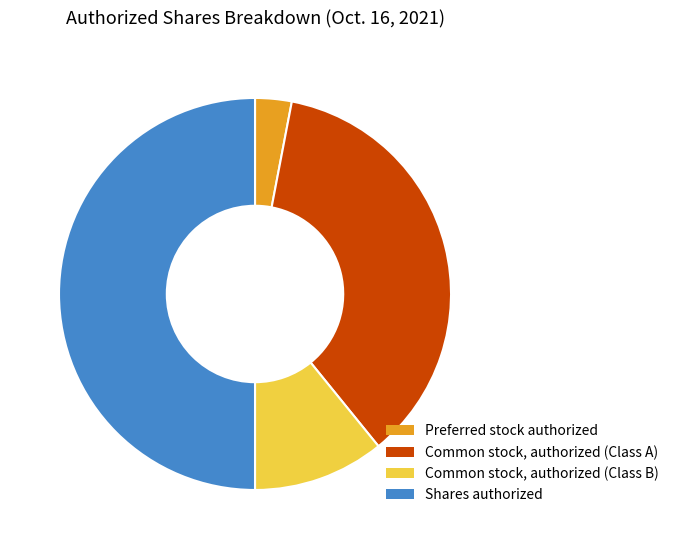

Combined, do Preferred stock authorized and Shares authorized account for over 50%?

Yes